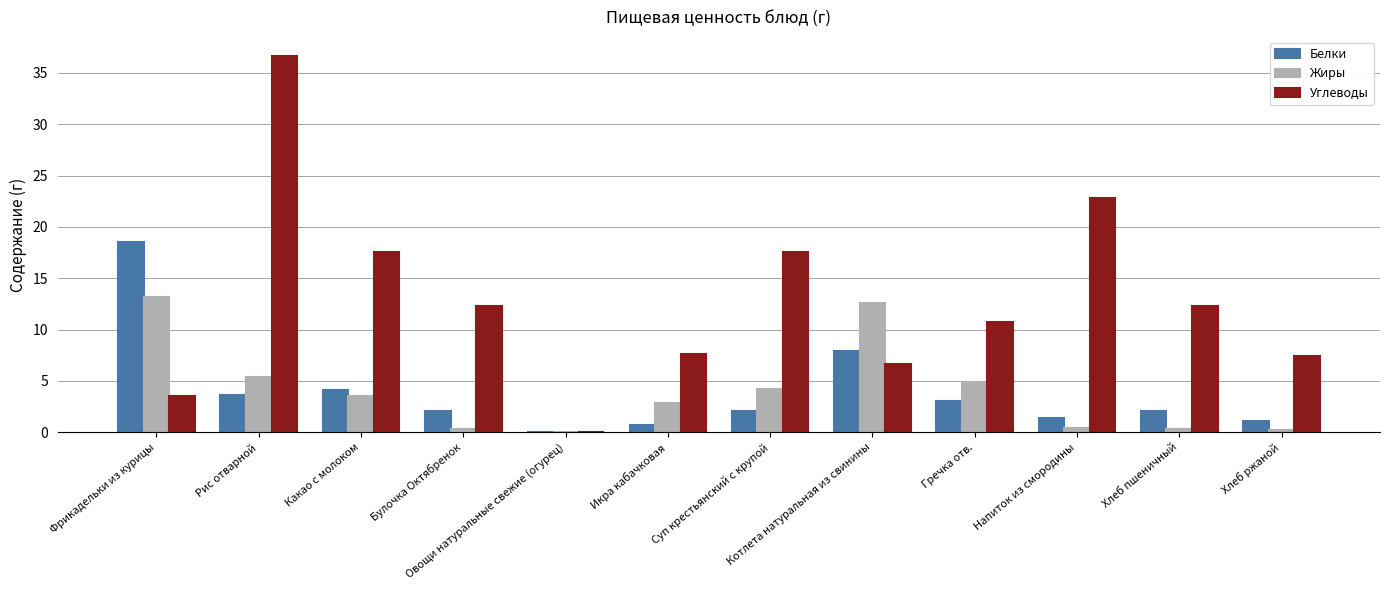

True or false: Углеводы has a value of 22.8 at Напиток из смородины.

True